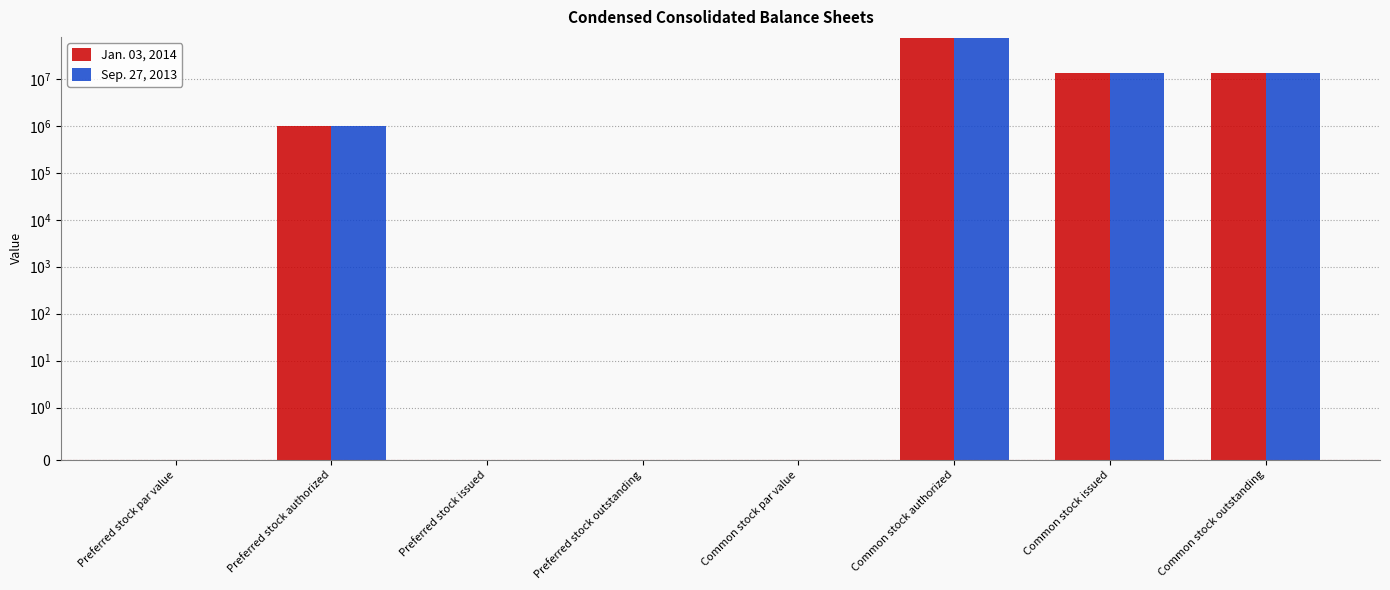

Read the Jan. 03, 2014 value at Common stock outstanding.

13222539.0